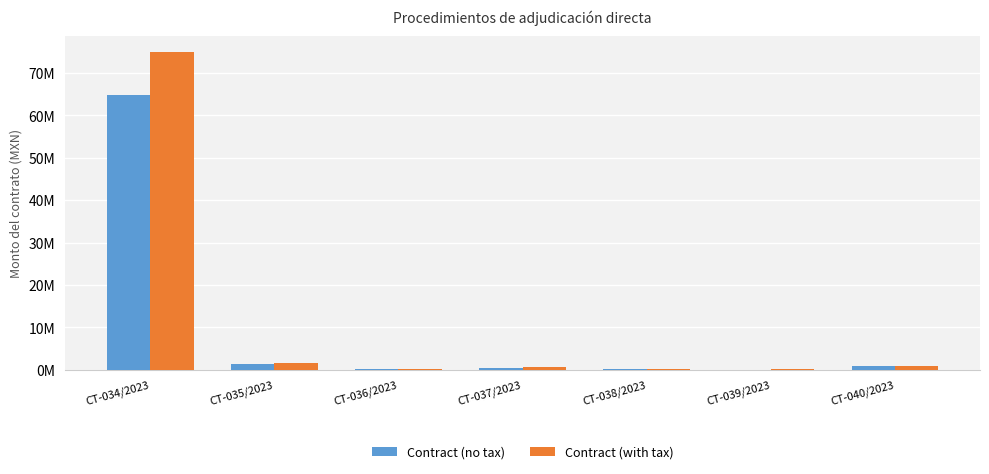

What are all the series names shown in the legend?

Contract (no tax), Contract (with tax)